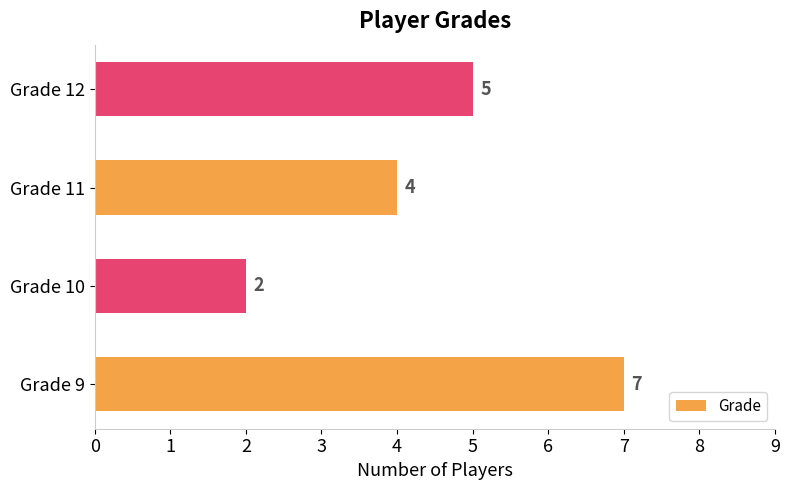

Which label corresponds to the smallest value in the chart?

Grade 10